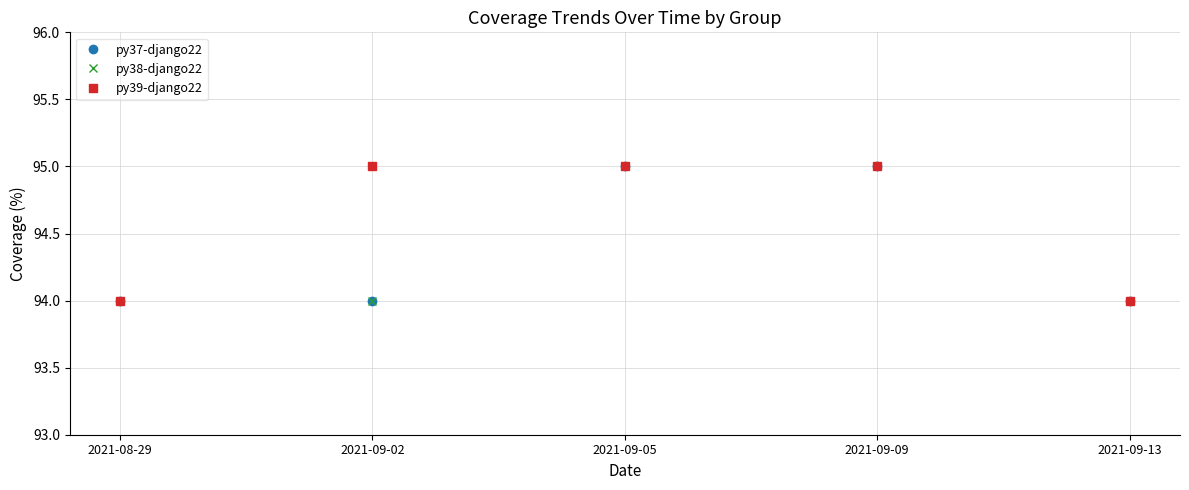

Where is py38-django22 nearest to the value 94?

2021-08-29